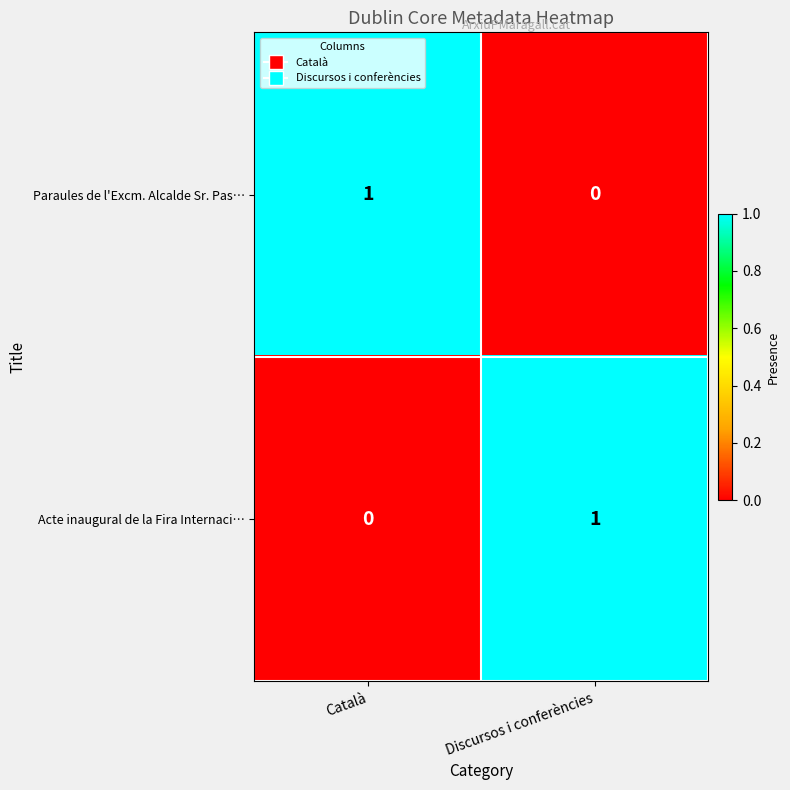

Count the number of data series in this chart.

2